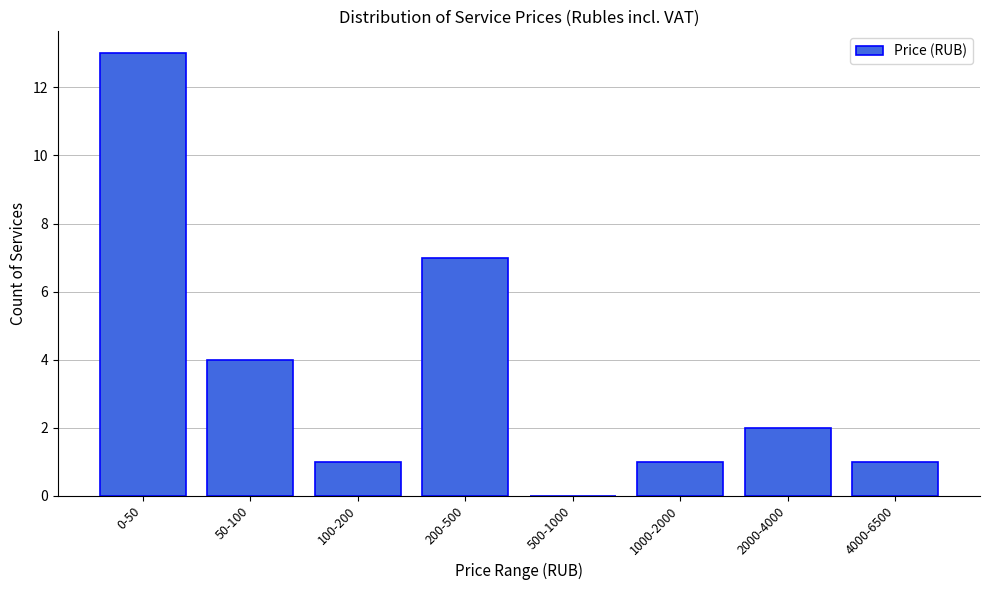

Reading right to left, what are all the values shown in this chart?

4000-6500=1	2000-4000=2	1000-2000=1	500-1000=0	200-500=7	100-200=1	50-100=4	0-50=13